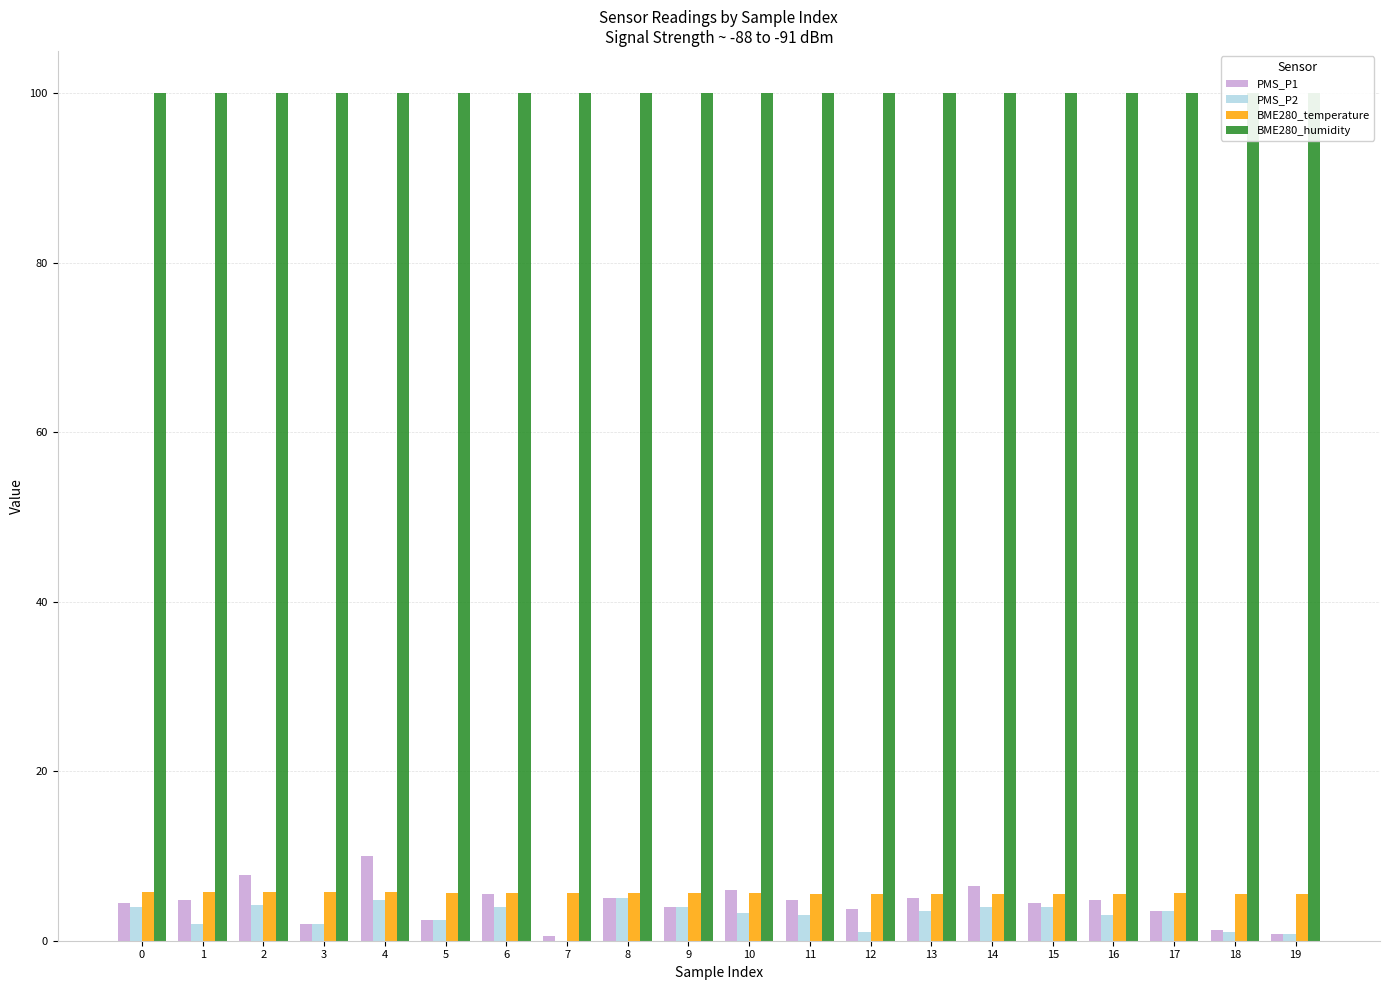

Between 18 and 10, which is larger?

10